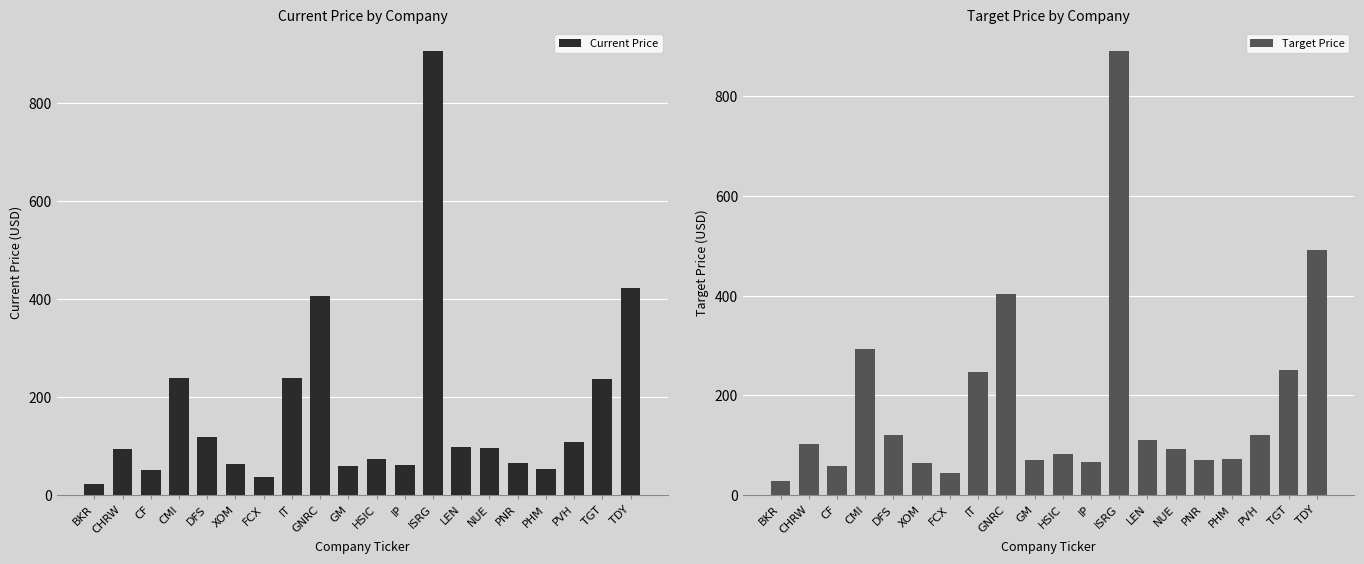

True or false: Target Price has a value of 399.0 at IT.

False